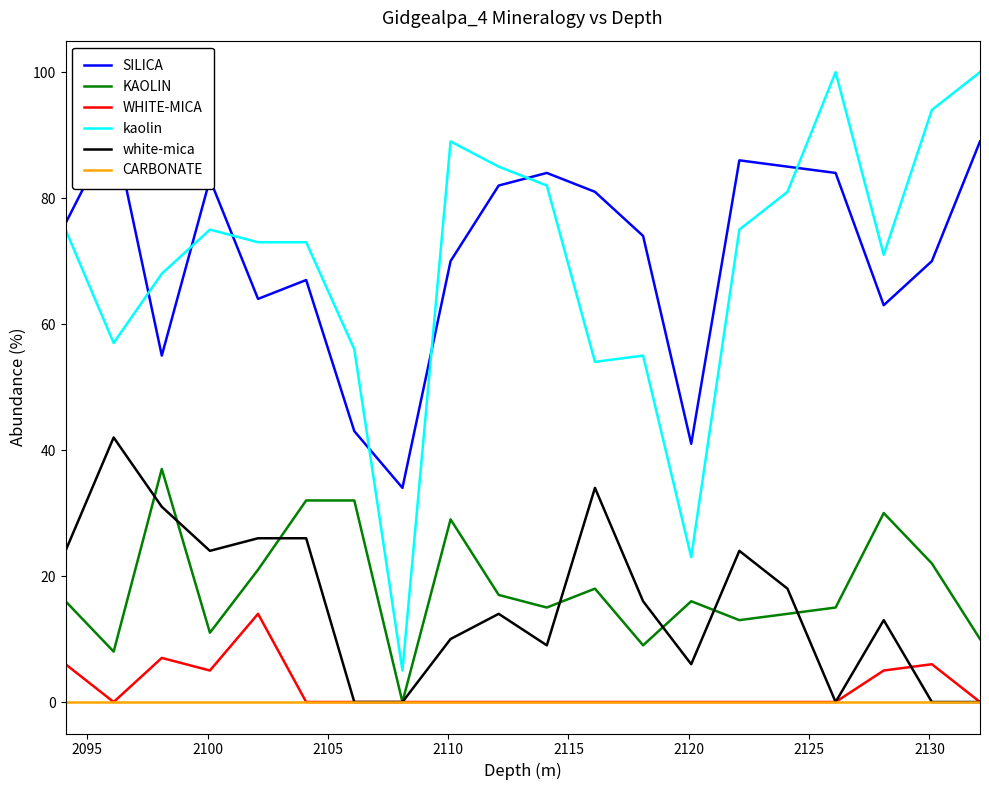

True or false: SILICA and kaolin intersect in this chart.

True